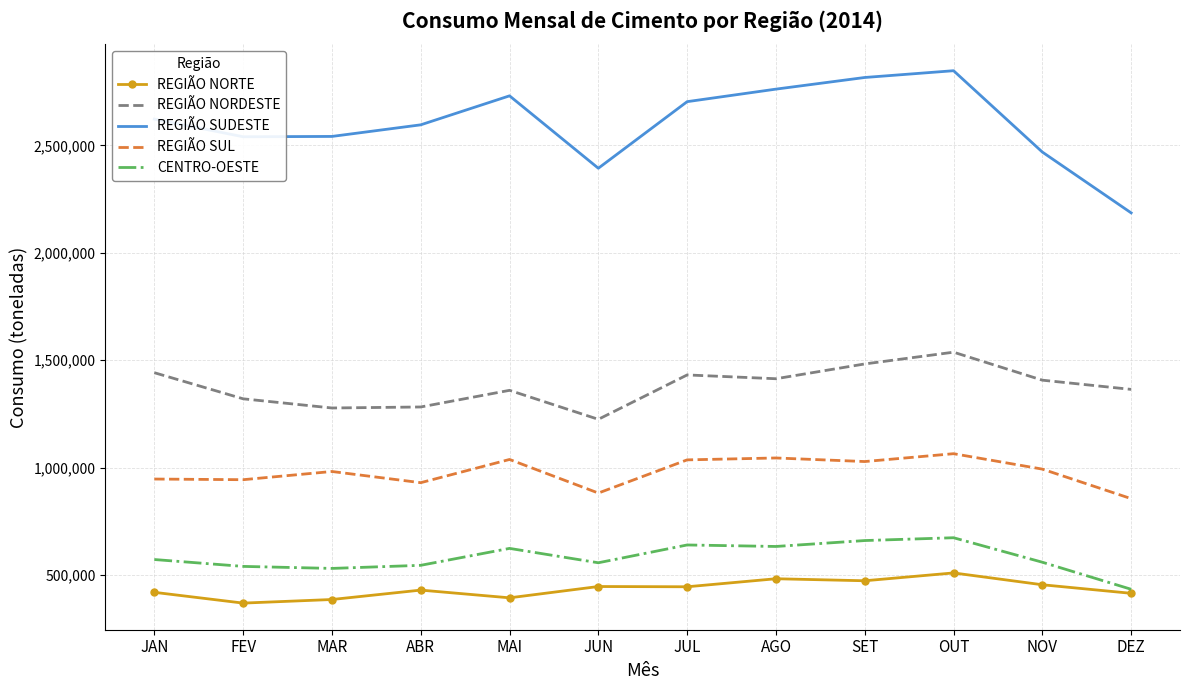

What position from the left is NOV?

11